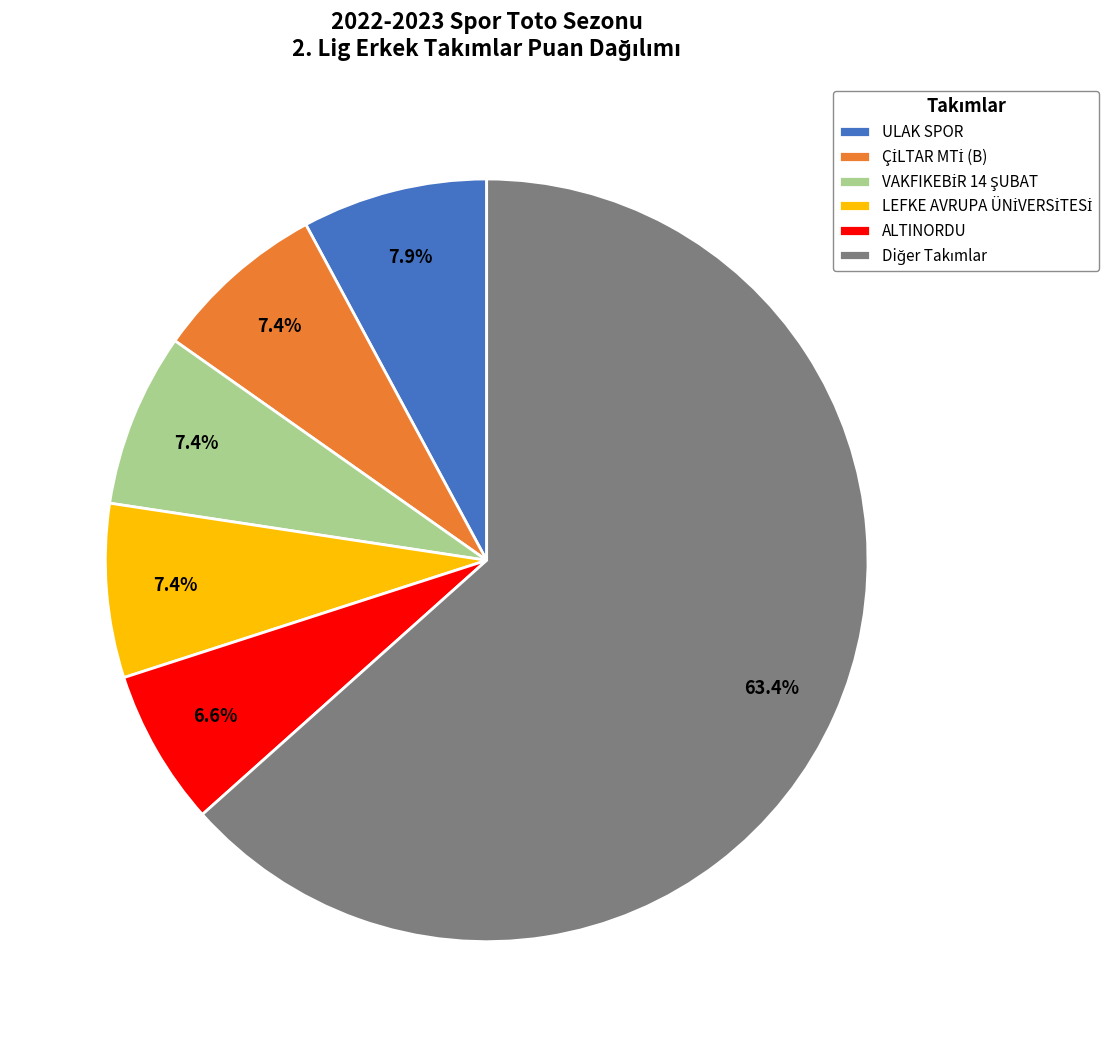

Combined, what portion of the pie is ALTINORDU and ULAK SPOR?

14.5%